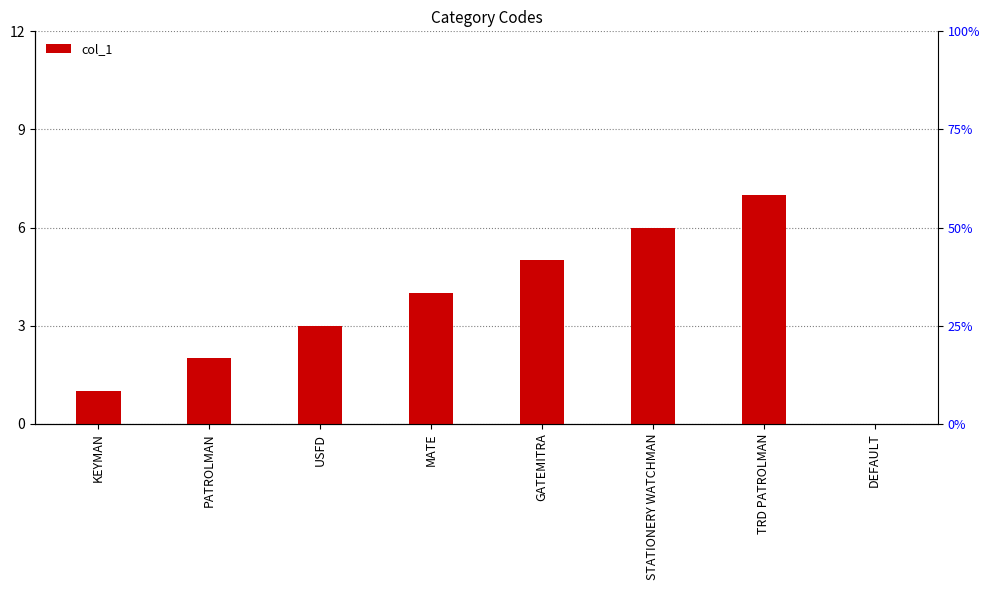

What is the value of the 5th bar from the left?

5